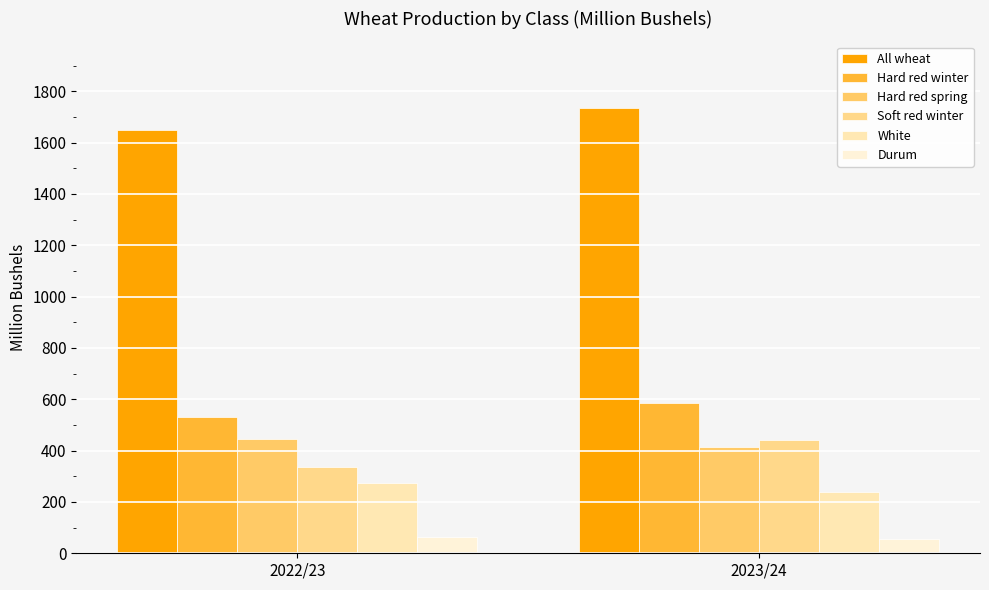

Rank the series at 2023/24 from lowest to highest value.

Durum, White, Hard red spring, Soft red winter, Hard red winter, All wheat